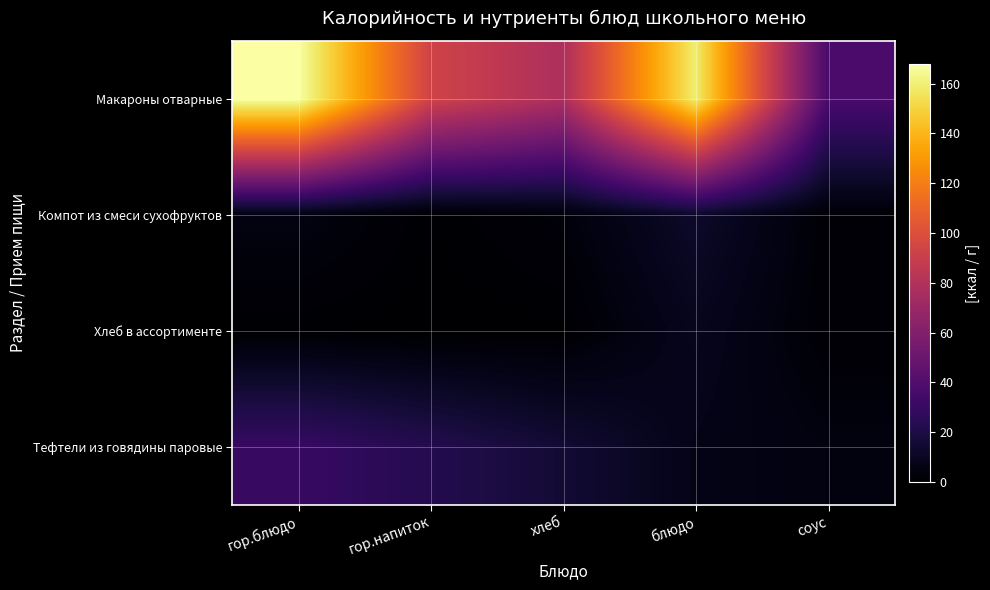

Reading right to left, list all the values displayed in this chart.

Макароны отварные: соус=36.8	блюдо=159.1	хлеб=77.9	гор.напиток=93.2	гор.блюдо=168.0
Компот из смеси сухофруктов: соус=1.6	блюдо=12.6	хлеб=3.0	гор.напиток=0.6	гор.блюдо=5.3
Хлеб в ассортименте: соус=1.4	блюдо=9.0	хлеб=0.4	гор.напиток=0.0	гор.блюдо=0.6
Тефтели из говядины паровые: соус=4.5	блюдо=7.0	хлеб=15.3	гор.напиток=22.7	гор.блюдо=29.9